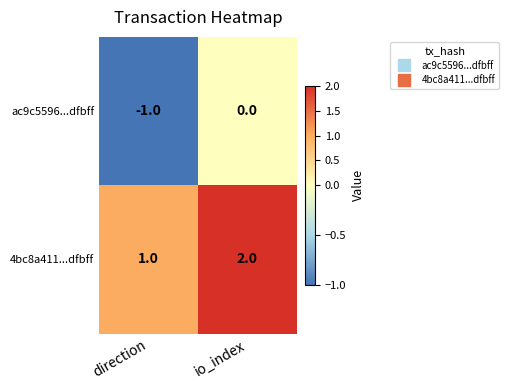

At which category is the sum across all series the highest?

io_index